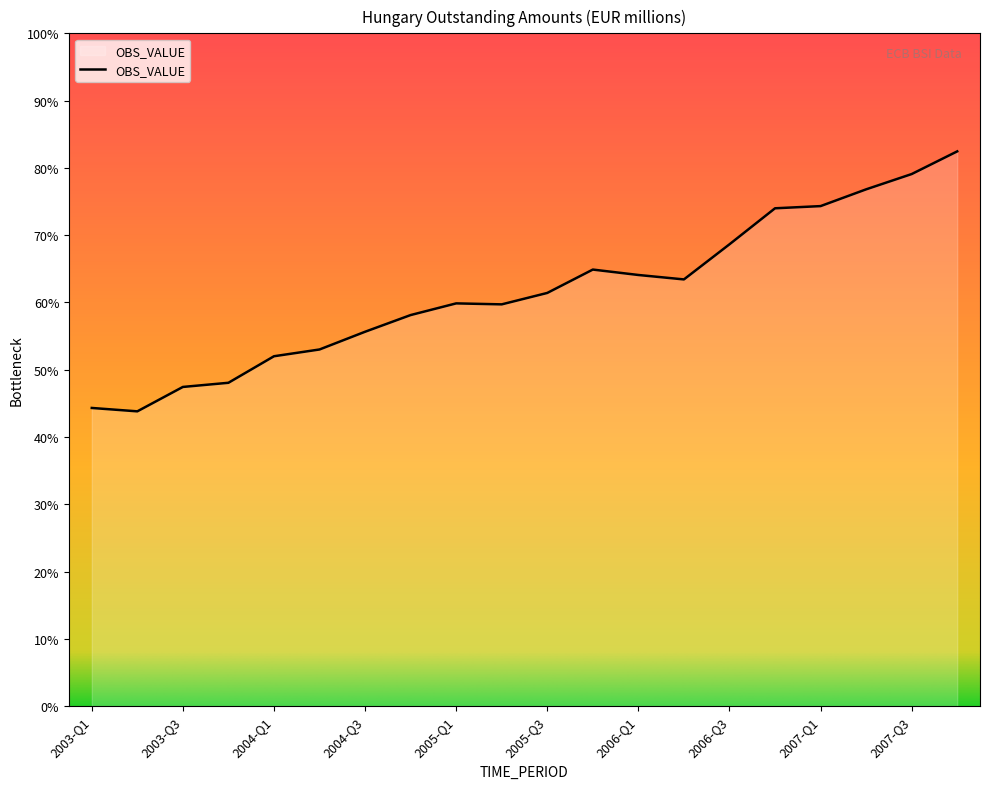

Does the chart display data point markers on the line(s)?

No